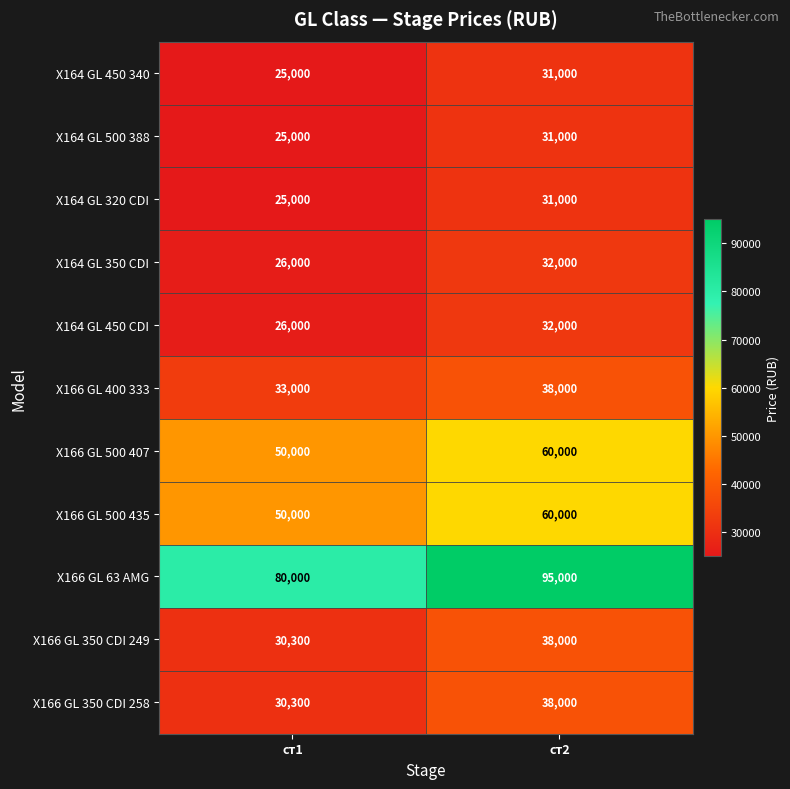

What is the difference between the X166 GL 63 AMG values at ст2 and ст1?

15000